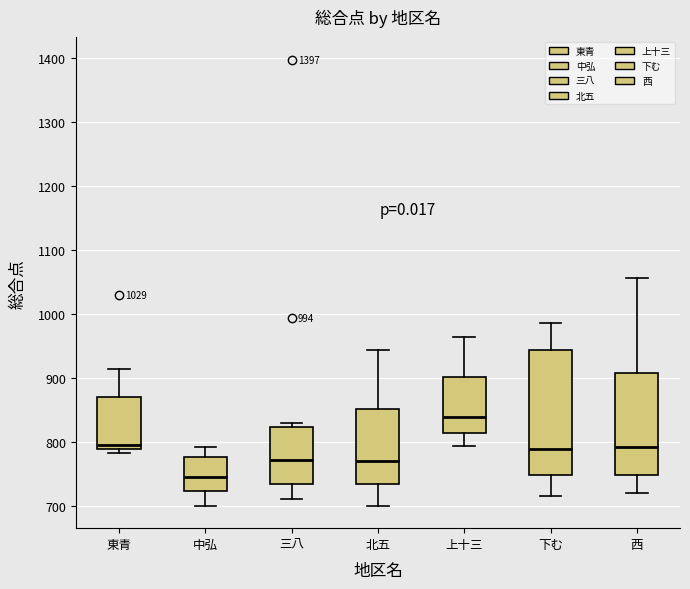

Which box has the lowest median line?

中弘